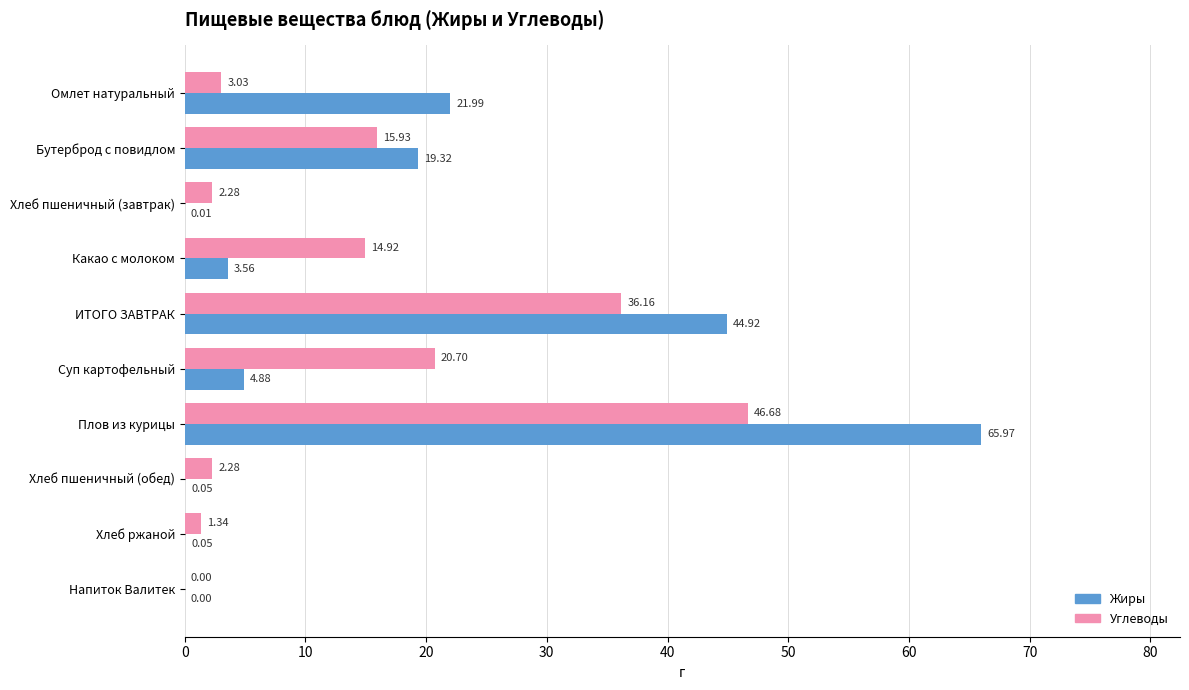

At which label does Углеводы reach its peak?

Плов из курицы